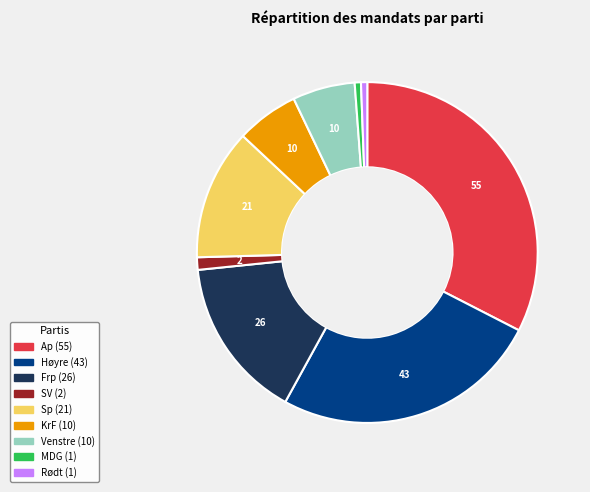

Is there any slice that represents more than half of the pie?

No